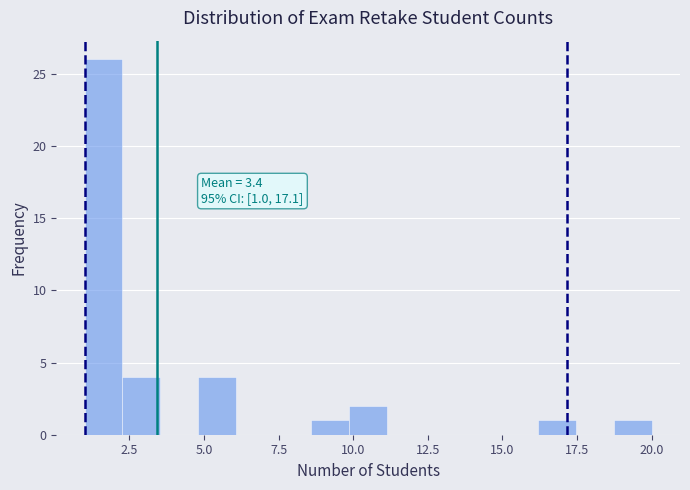

Around what value on the x-axis is the tallest bar? Give the approximate position of its centre, as read against the axis.

1.5